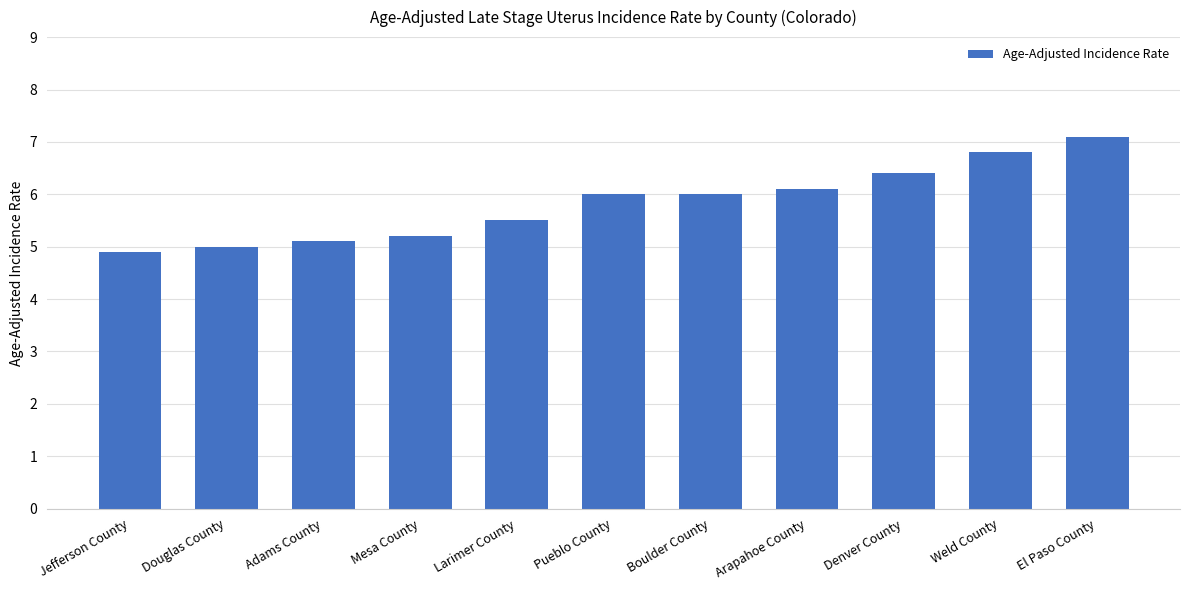

What is the difference between the maximum and minimum values?

2.2